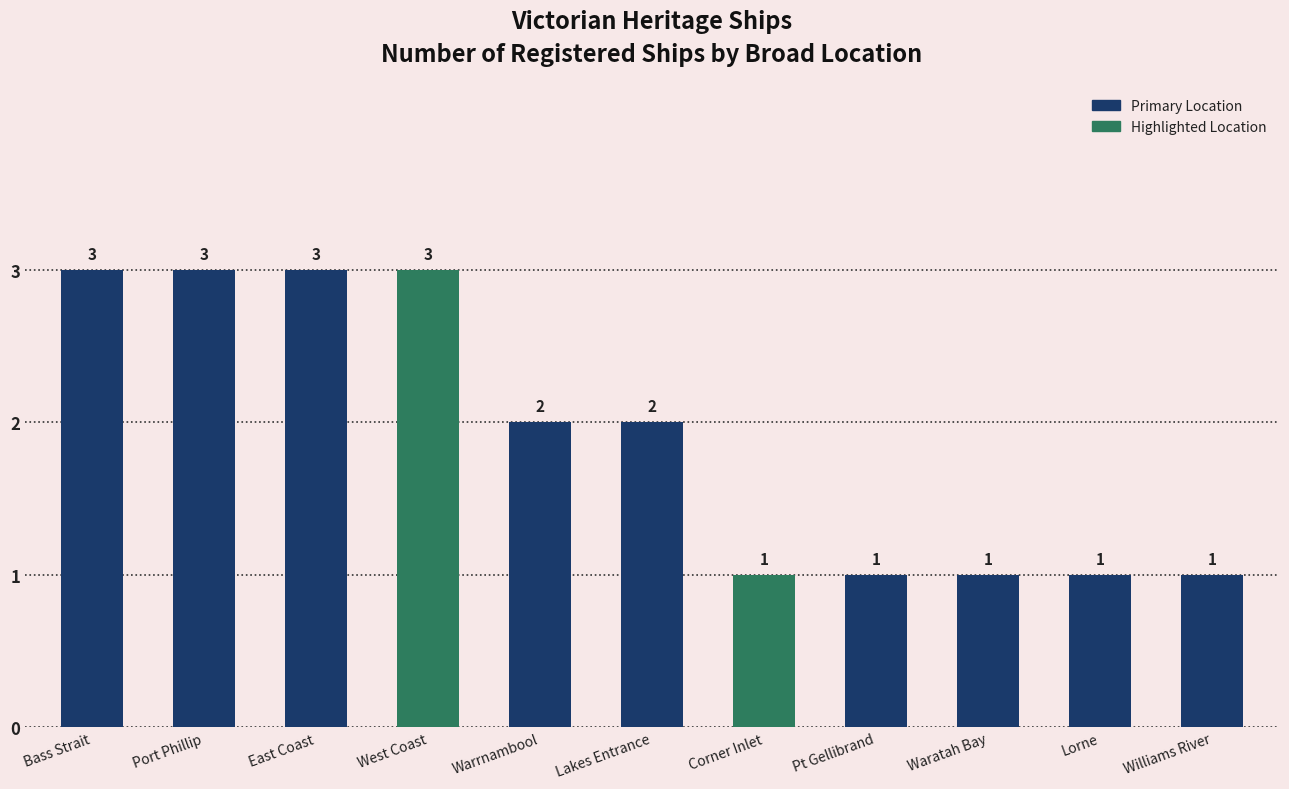

Count the number of data series in this chart.

1